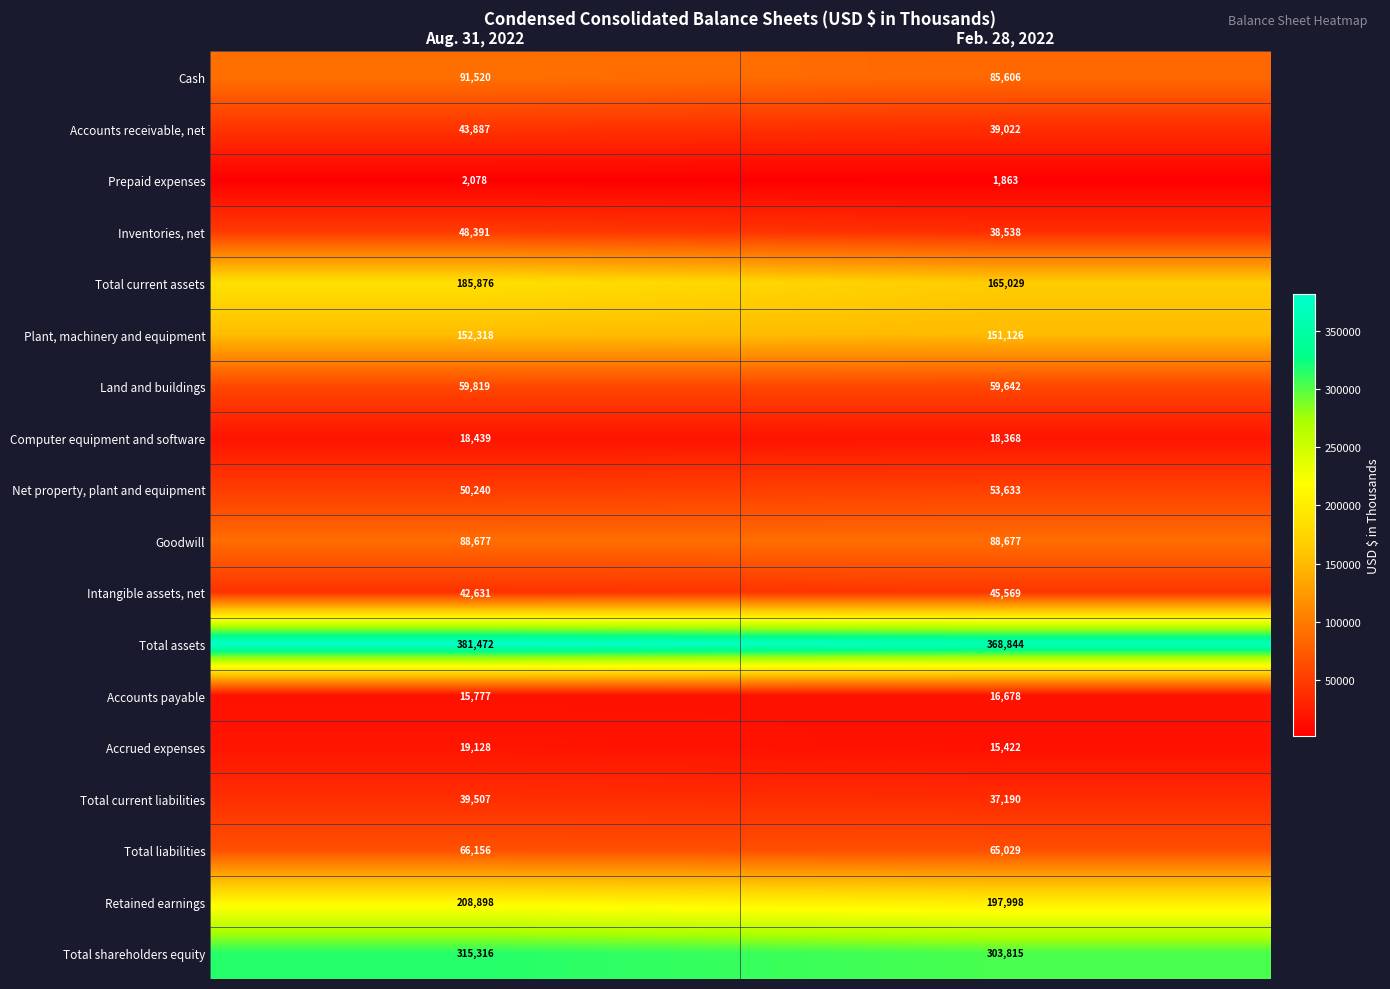

What value does the Plant, machinery and equipment series have at Feb. 28, 2022?

151126